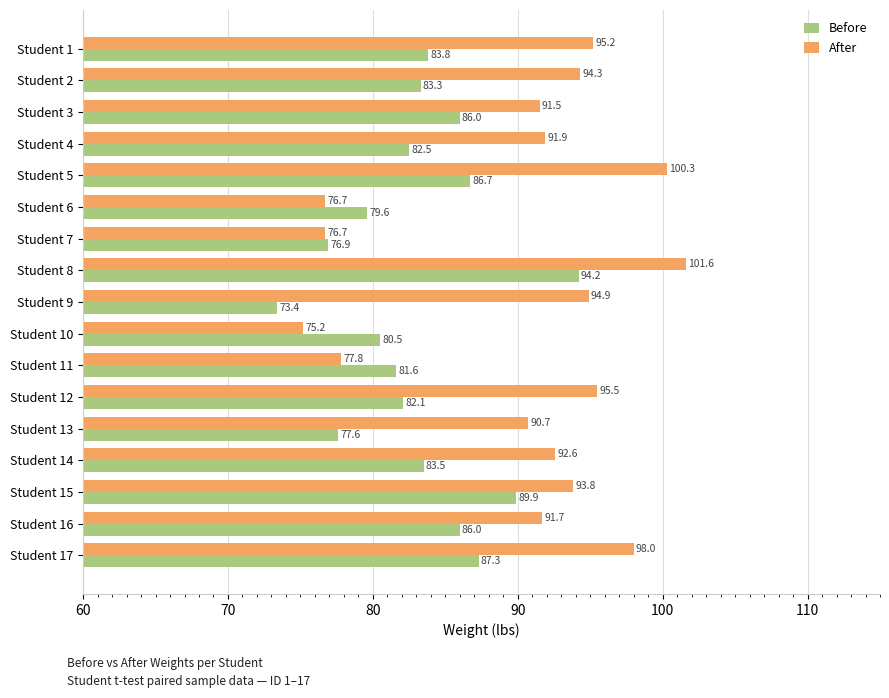

How many data points does each series have?

17